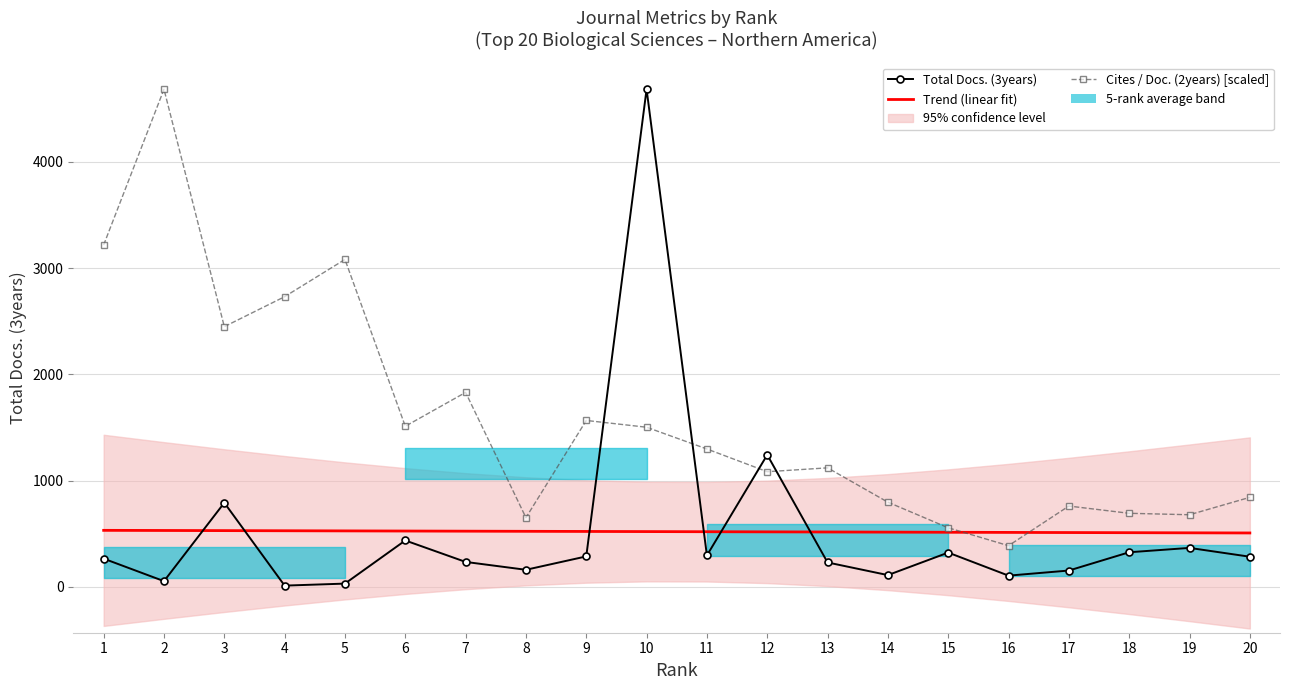

What is the difference between the maximum and minimum values in the Total Docs. (3years) series?

4672.0